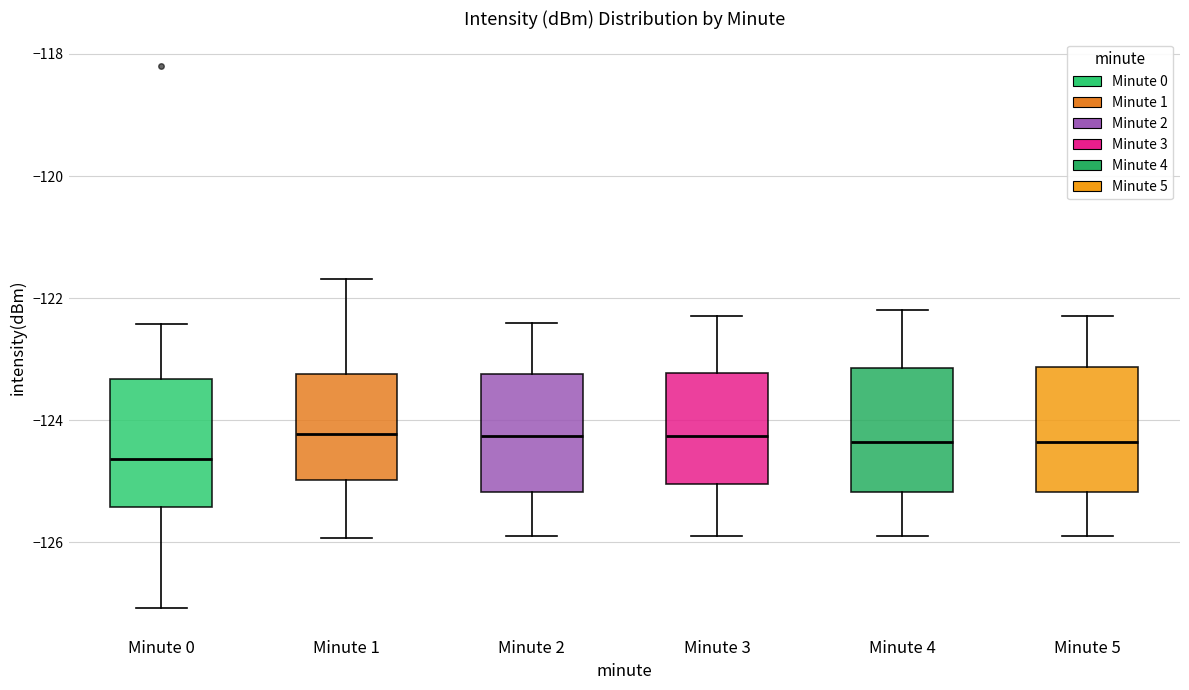

Where does the median line of the box for Minute 0 sit on the y-axis? The values are not printed on the chart, so give them approximately, as read against the axis.

-124.6